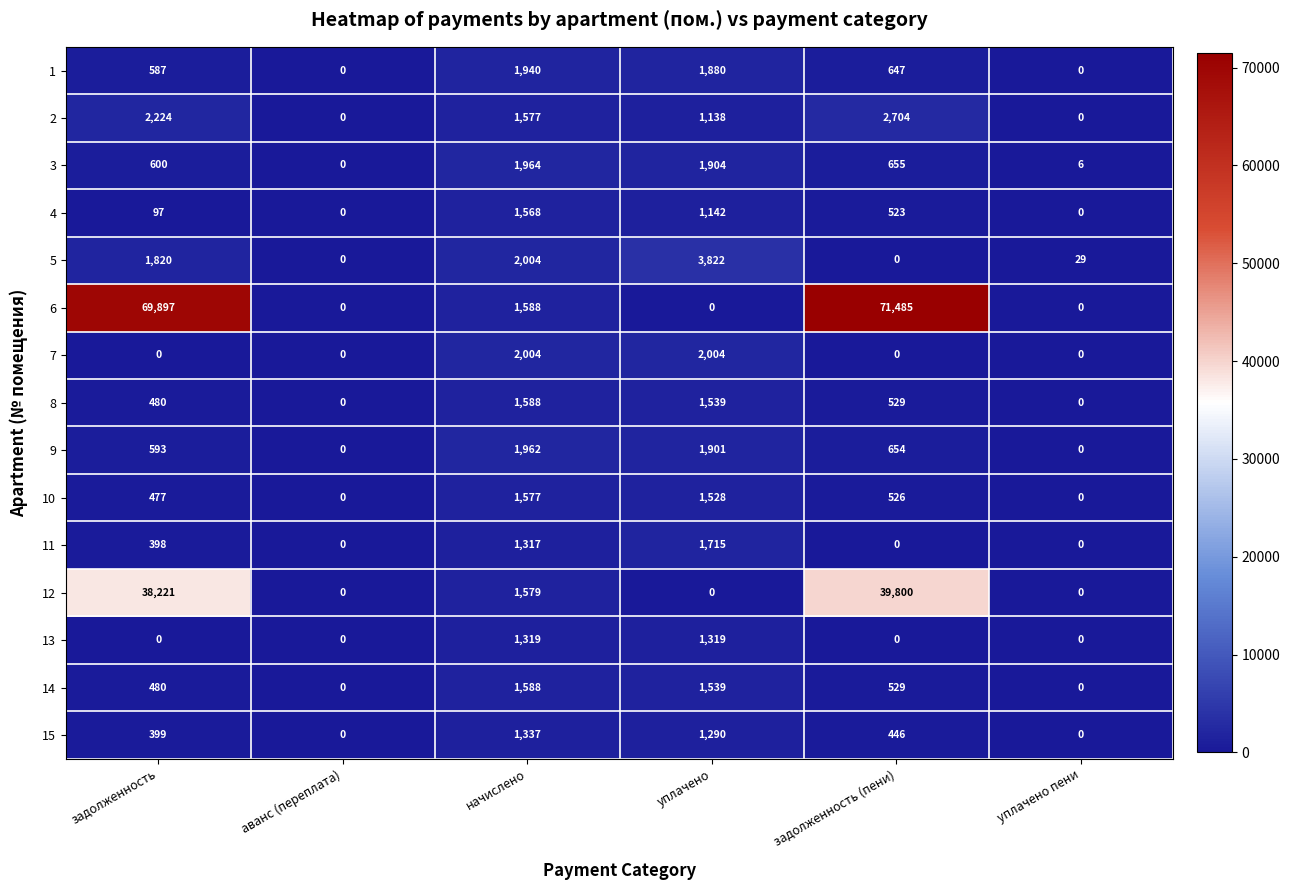

What is the difference between the maximum and minimum values in the 6 series?

71485